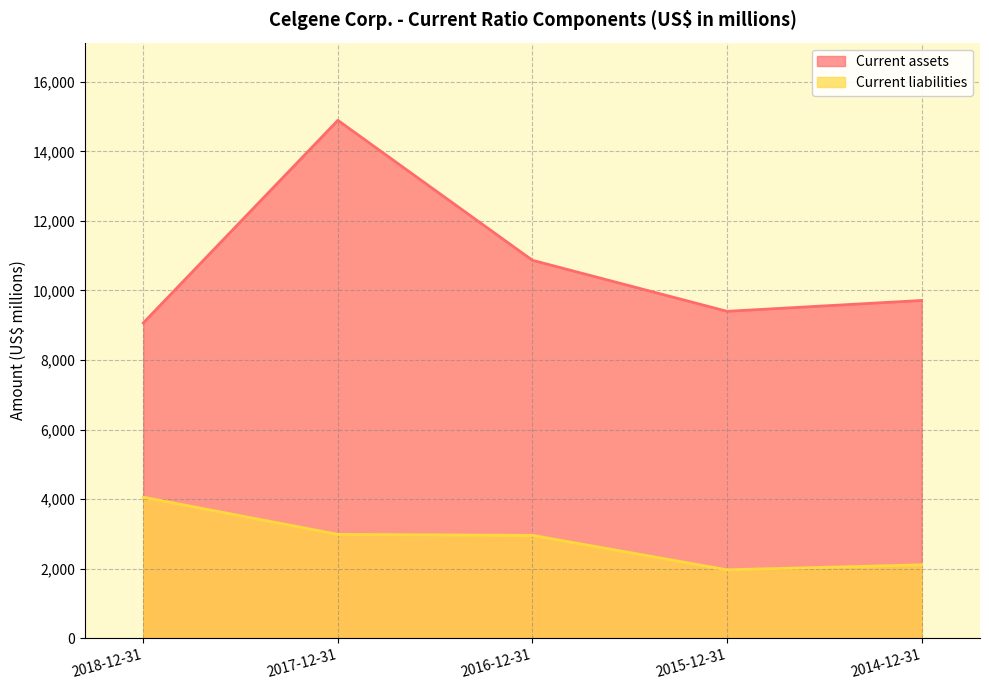

Reading left to right, what are all the values shown in this chart?

Current assets: 2018-12-31=9067	2017-12-31=14892	2016-12-31=10868	2015-12-31=9401	2014-12-31=9713
Current liabilities: 2018-12-31=4057	2017-12-31=2987	2016-12-31=2959	2015-12-31=1969	2014-12-31=2112